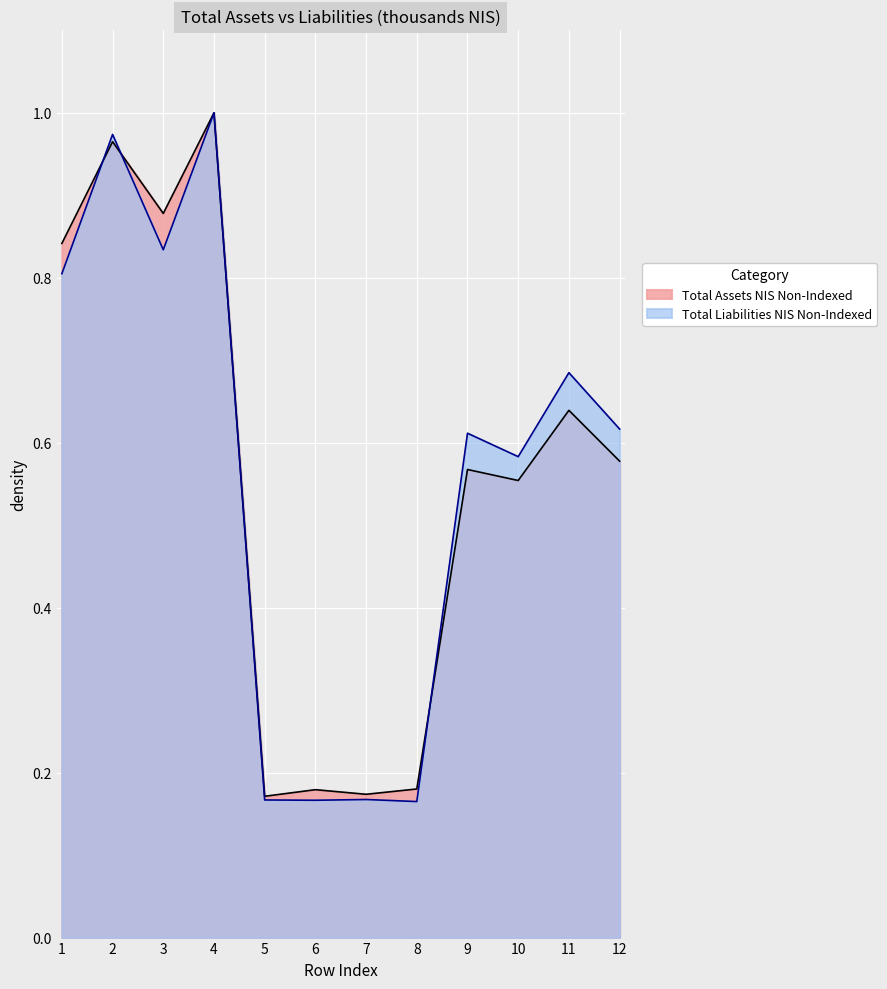

What is the sum of the Total Assets NIS Non-Indexed values at 6 and 9?

0.7